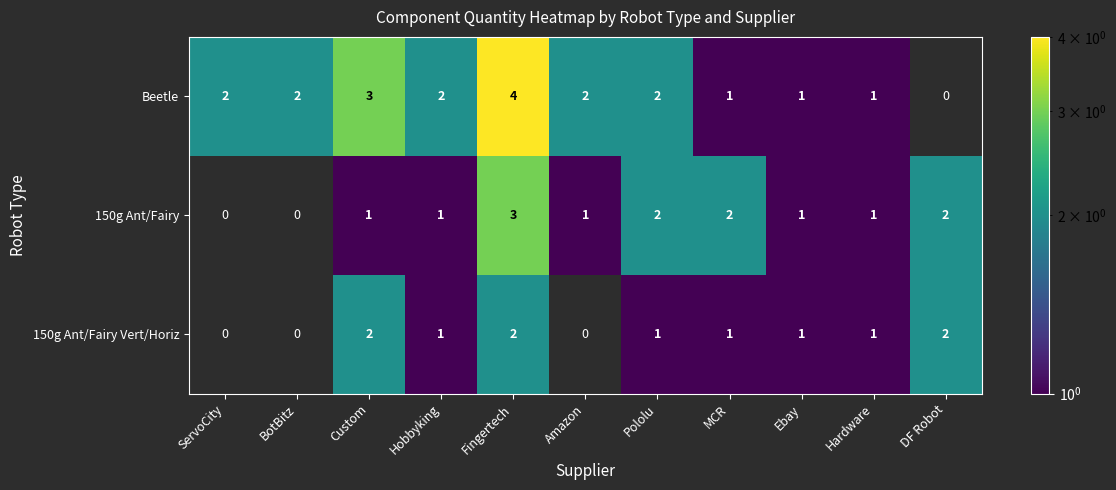

At Custom, list the series in order from largest to smallest.

Beetle, 150g Ant/Fairy Vert/Horiz, 150g Ant/Fairy